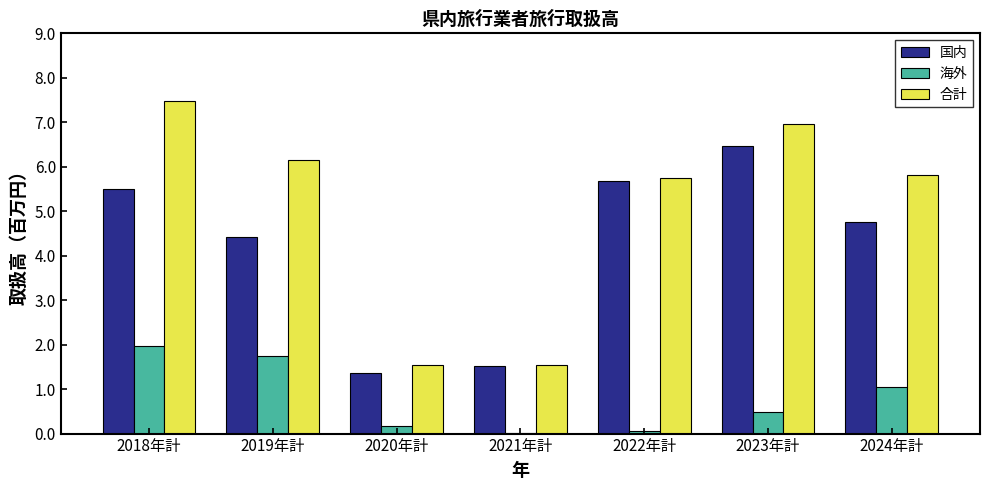

What is the sum of all 国内 values?

29.7